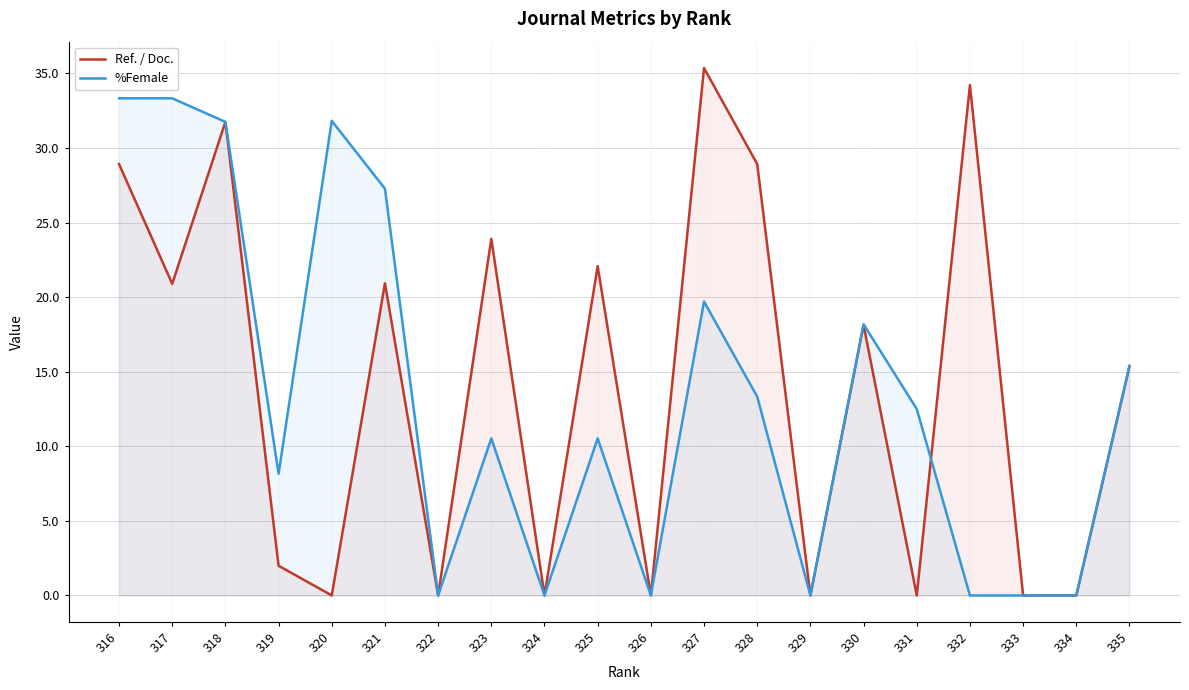

True or false: Ref. / Doc. and %Female intersect in this chart.

True